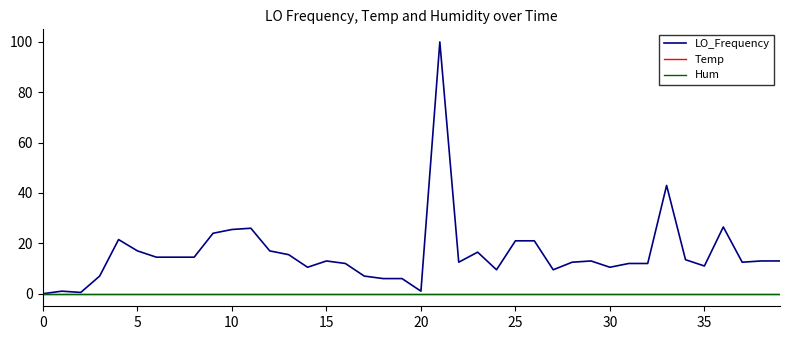

Does the chart display data point markers on the line(s)?

No